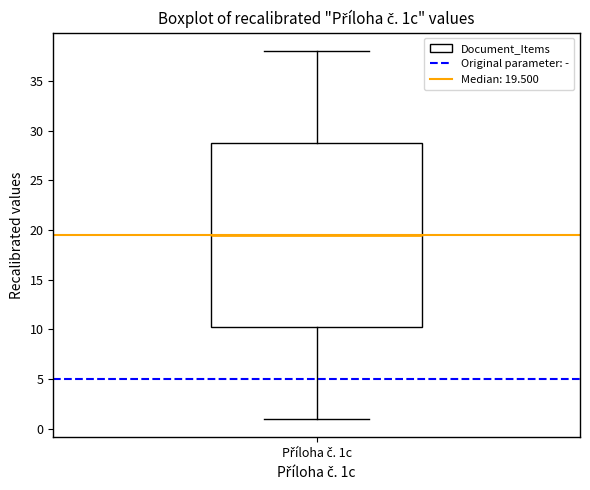

Read this box plot against the y-axis: the position of the median line, the range covered by the box, and the ends of both whiskers. The values are not printed on the chart, so give them approximately, as read against the axis.

median 19.5, box 10.5 to 29.0, whiskers 1.0 to 38.0